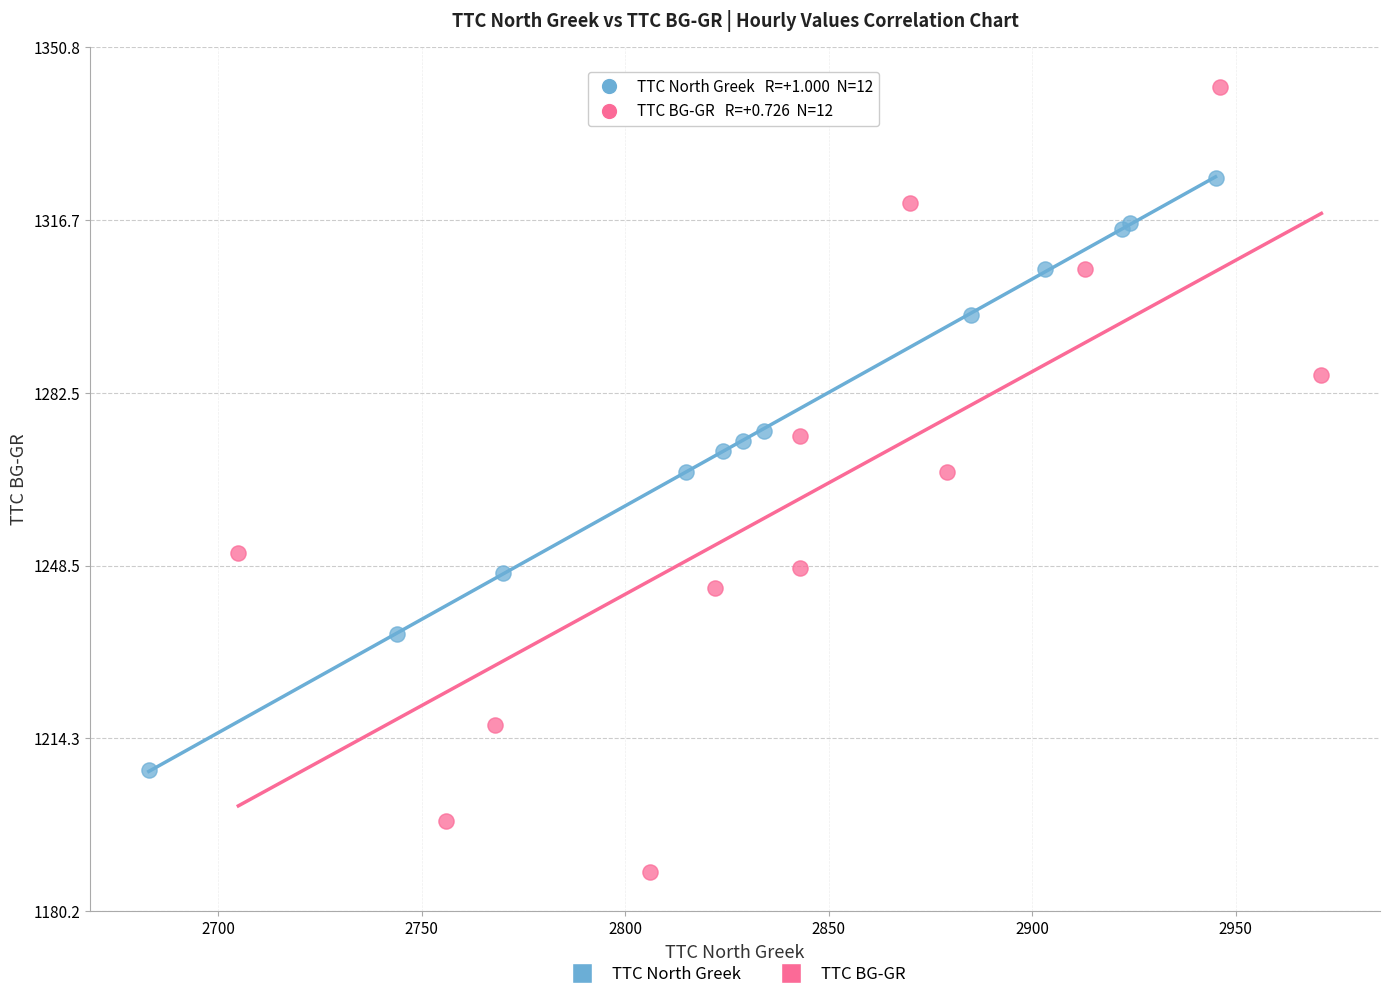

Which series has the widest spread of Y values?

TTC BG-GR